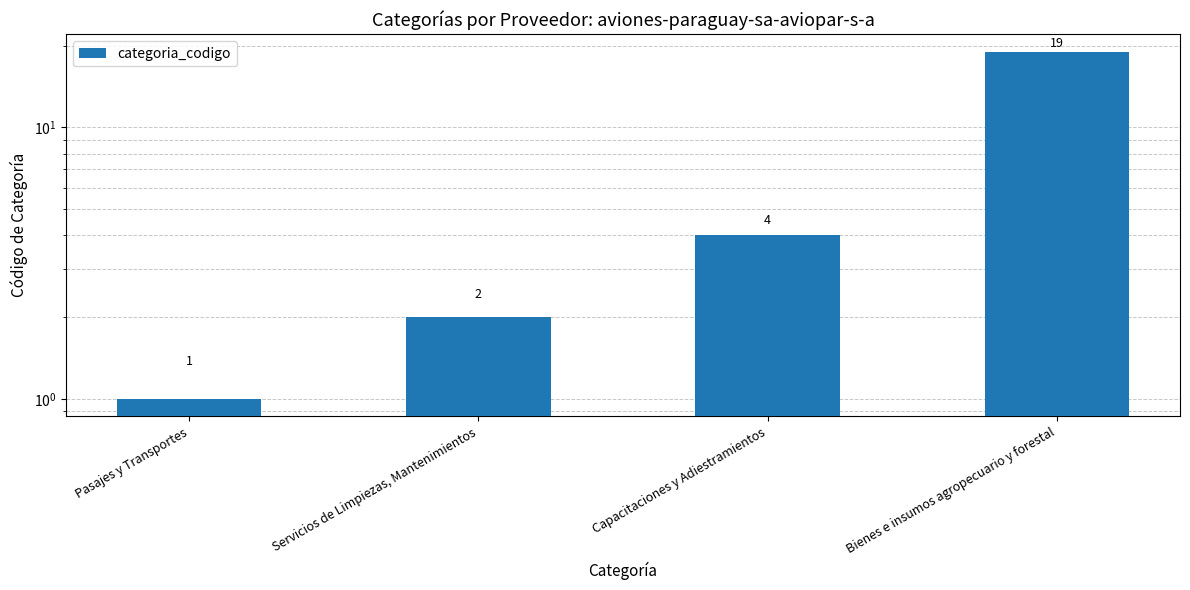

Reading left to right, extract all data points from this chart.

Pasajes y Transportes=1	Servicios de Limpiezas, Mantenimientos=2	Capacitaciones y Adiestramientos=4	Bienes e insumos agropecuario y forestal=19